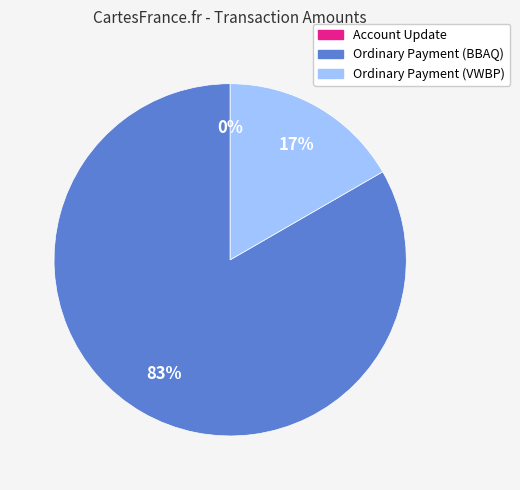

The Account Update slice represents 0% of the pie. True or false?

True